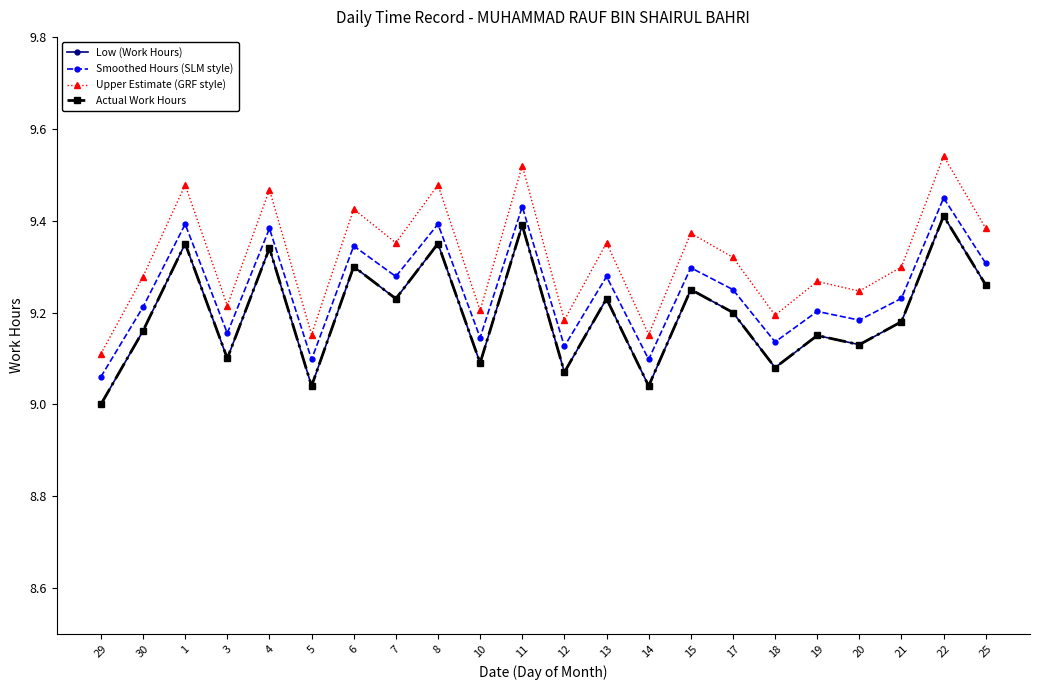

Is this an area chart (filled region under the line)?

No